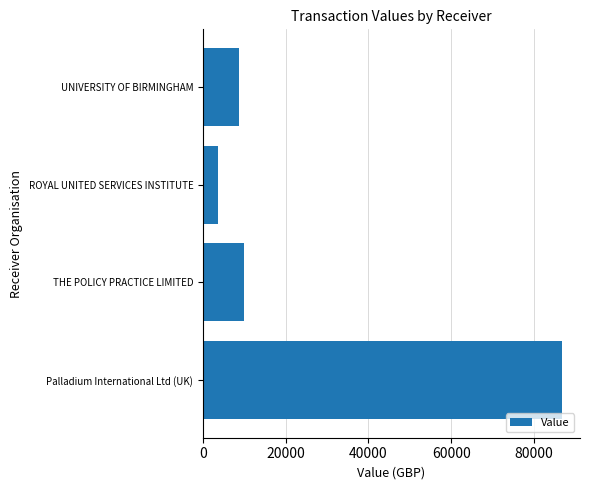

What is the minimum value shown in the chart?

3702